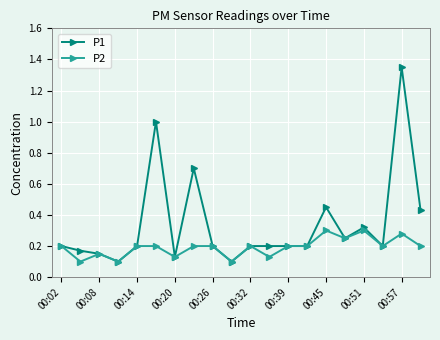

Which series has the largest range (max minus min)?

P1